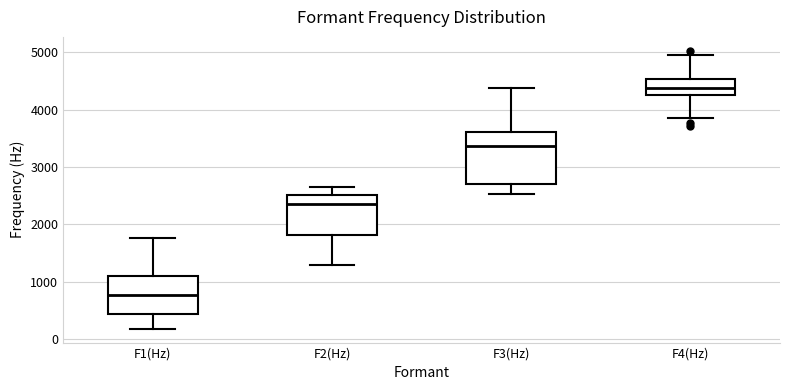

Reading left to right, transcribe this box plot: for each box, give where its median line is, the range the box spans, and where its two whiskers end, as read against the y-axis. The values are not printed on the chart, so give them approximately, as read against the axis.

F1(Hz): median 800, box 400 to 1100, whiskers 200 to 1800
F2(Hz): median 2400, box 1800 to 2500, whiskers 1300 to 2600
F3(Hz): median 3400, box 2700 to 3600, whiskers 2500 to 4400
F4(Hz): median 4400, box 4300 to 4500, whiskers 3900 to 5000